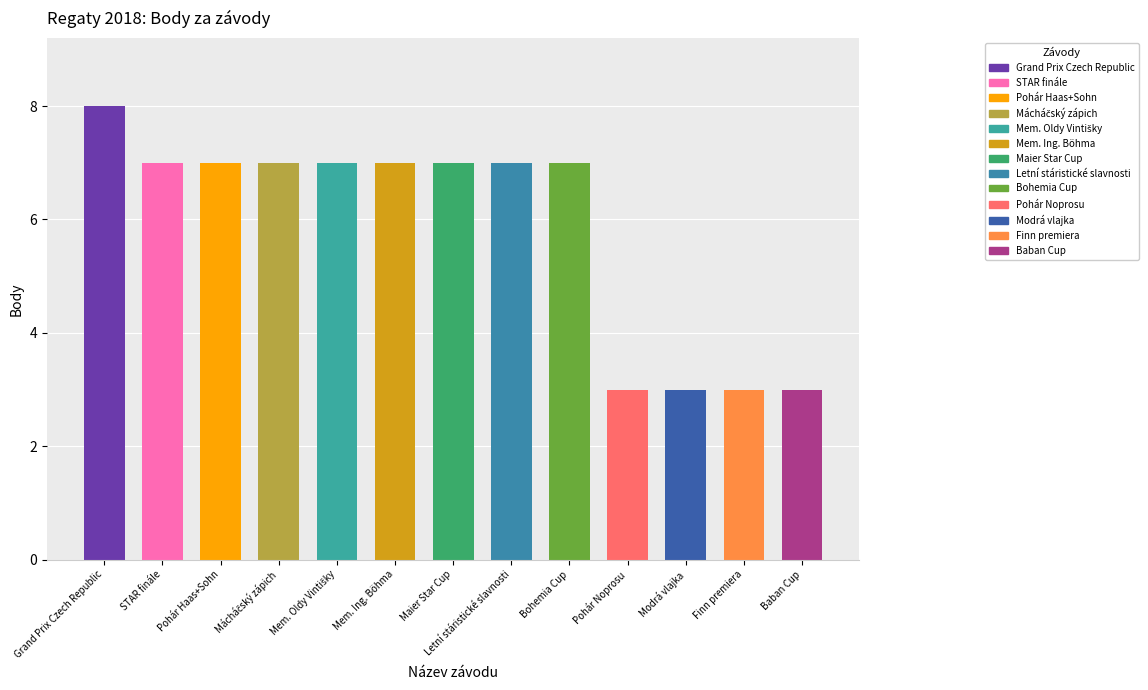

Which category has the highest value across all series?

Grand Prix Czech Republic